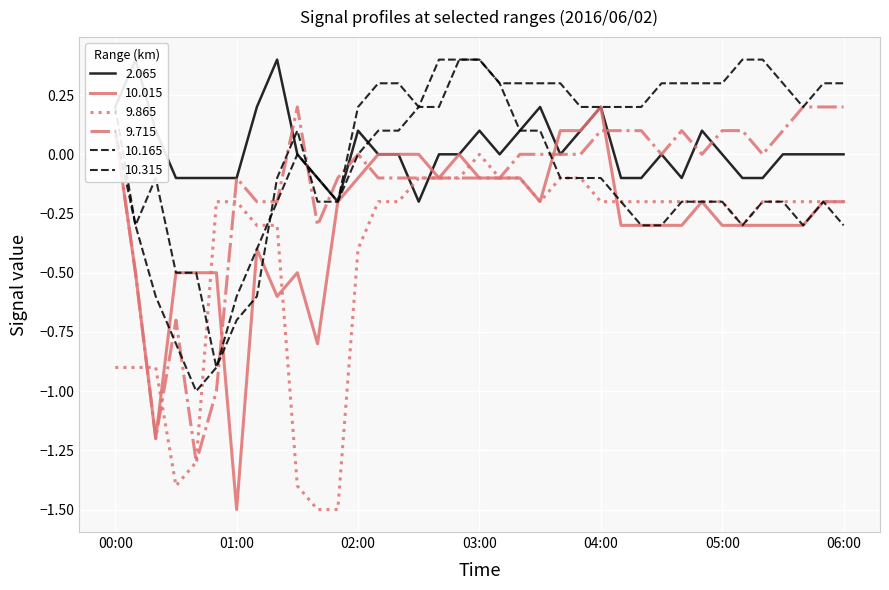

Count the number of data series in this chart.

6